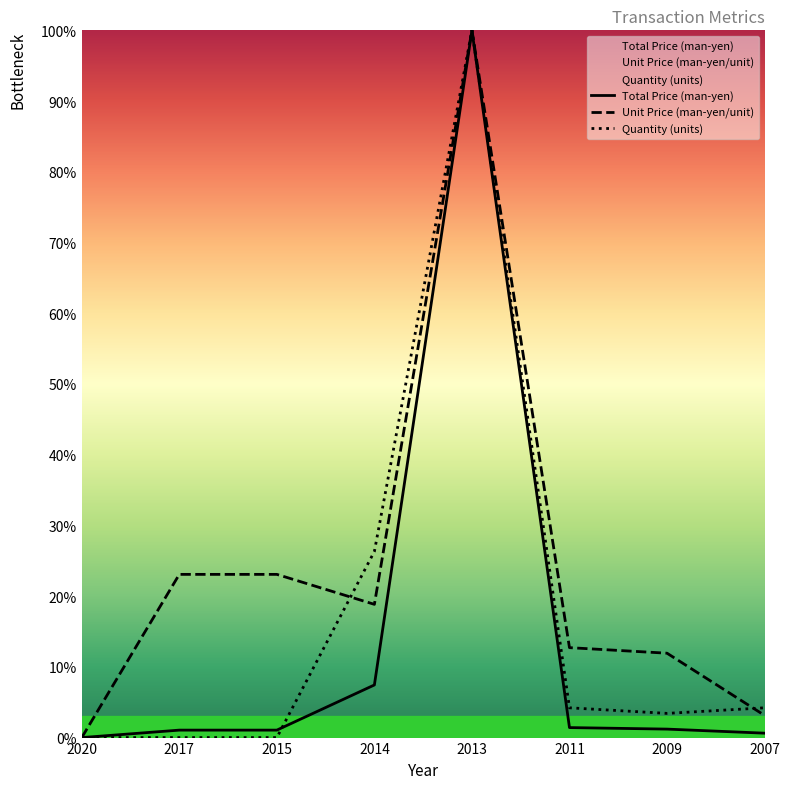

Between 2015 and 2011, which is larger?

2011